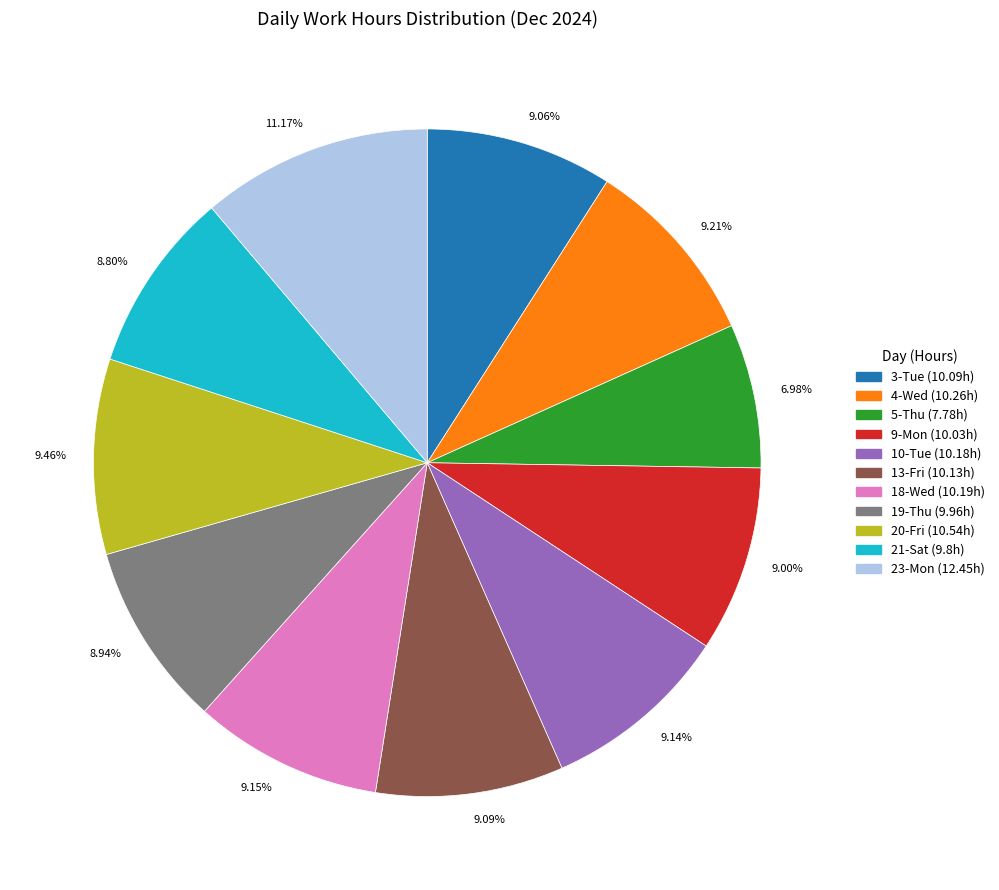

Combined, do 9.00% and 8.80% account for over 50%?

No